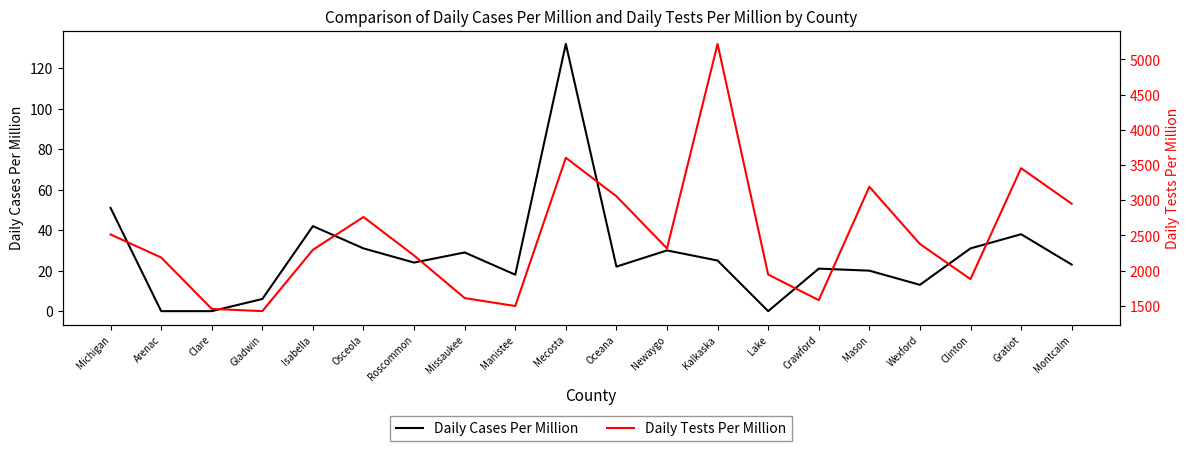

How many lines are shown in the chart?

2